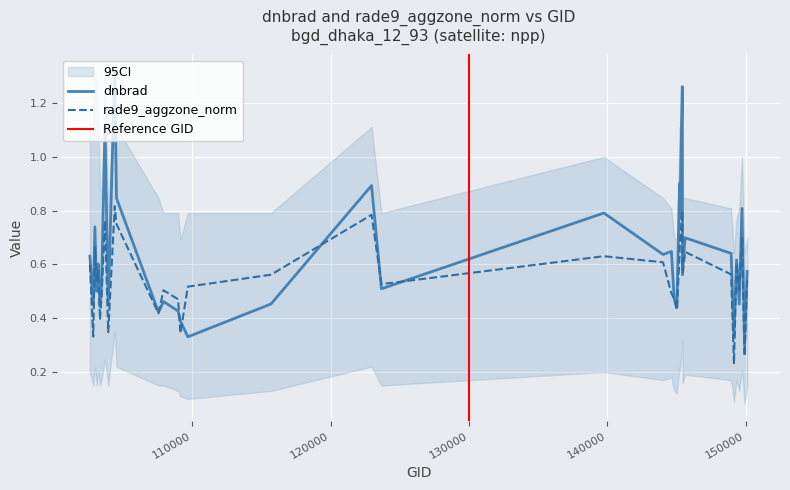

At which category does dnbrad reach its first local peak?

102964